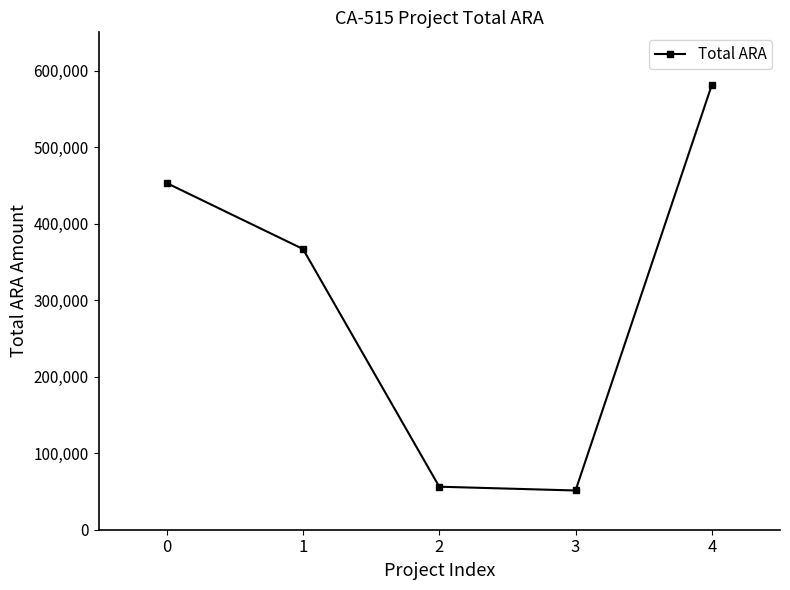

What is the maximum value shown in the chart?

581363